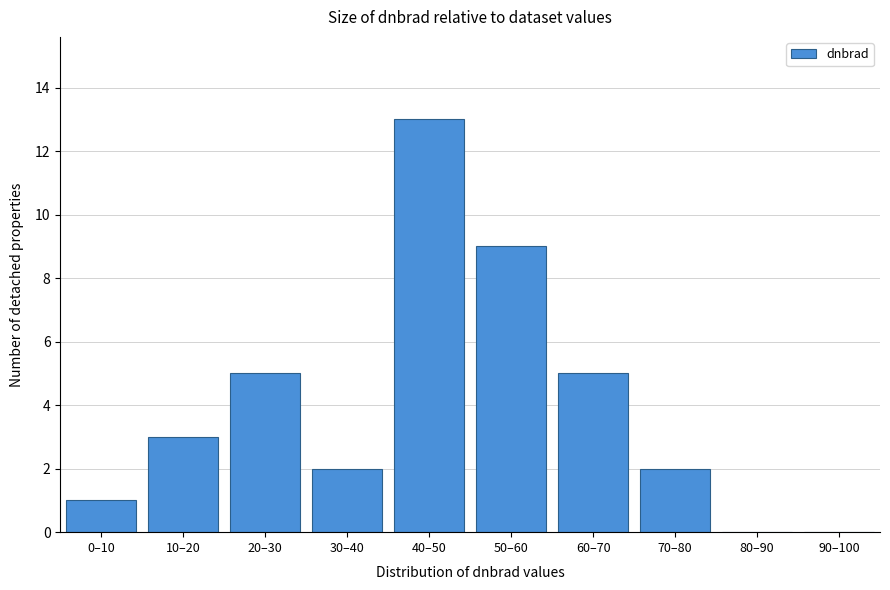

Reading left to right, what are all the values shown in this chart?

0–10=1	10–20=3	20–30=5	30–40=2	40–50=13	50–60=9	60–70=5	70–80=2	80–90=0	90–100=0